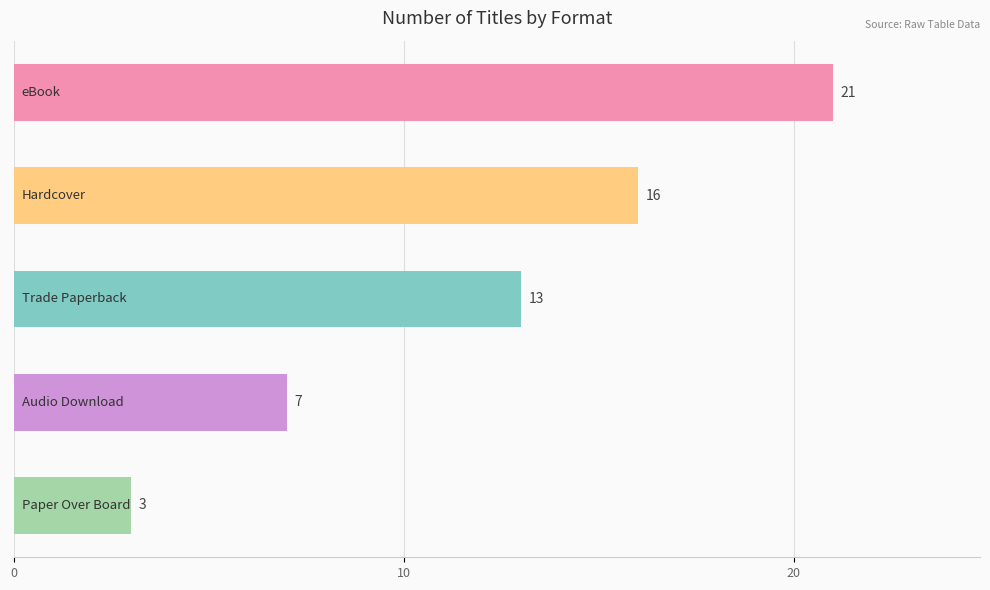

Reading top to bottom, extract all data points from this chart.

21	16	13	7	3